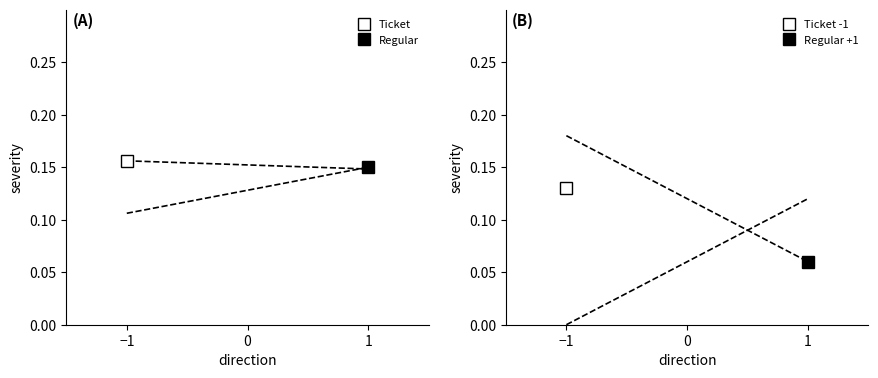

What is the maximum value for Regular io_index?

0.2